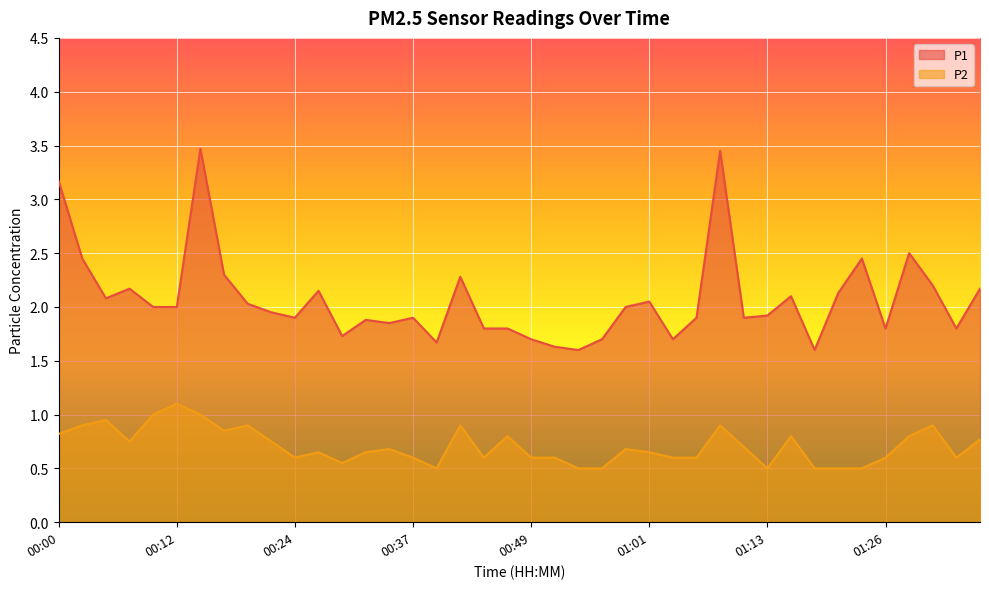

At which category is the sum across all series the highest?

00:14